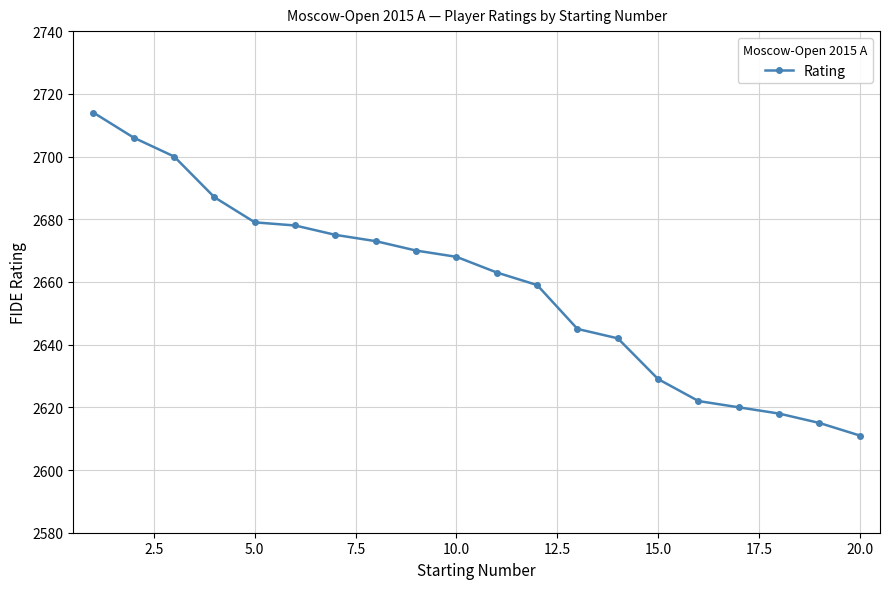

What is the value of the 10th point from the left?

2668